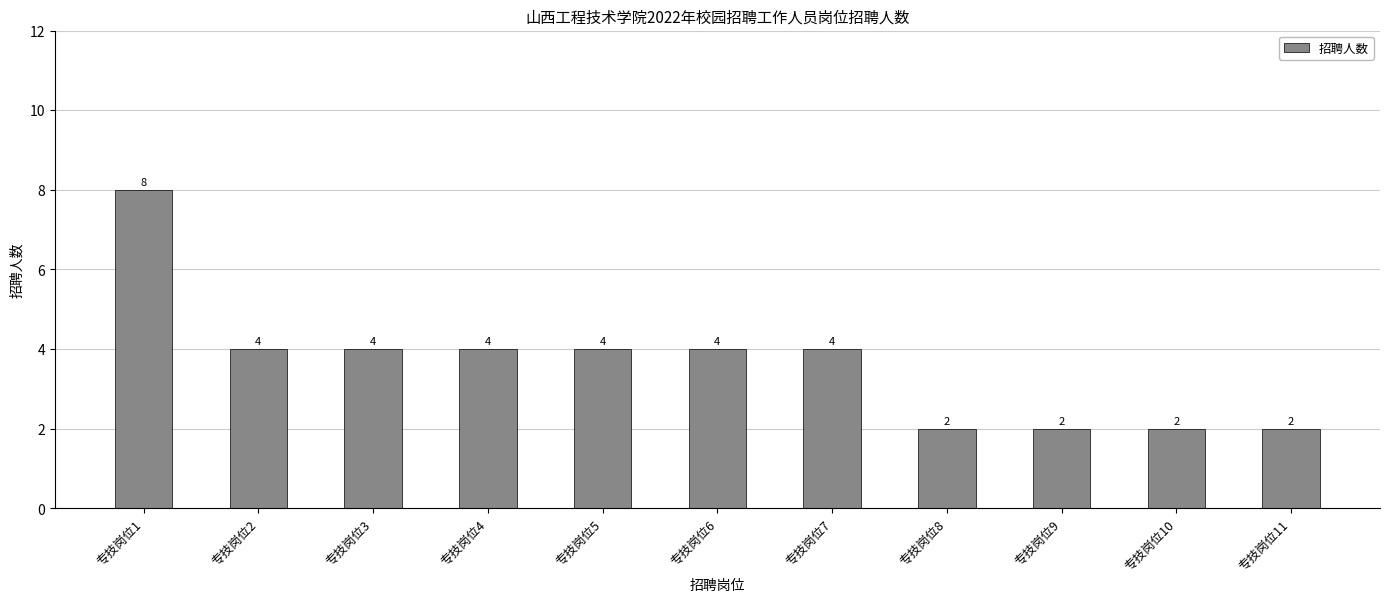

What is the change in value from 专技岗位1 to 专技岗位8?

-6